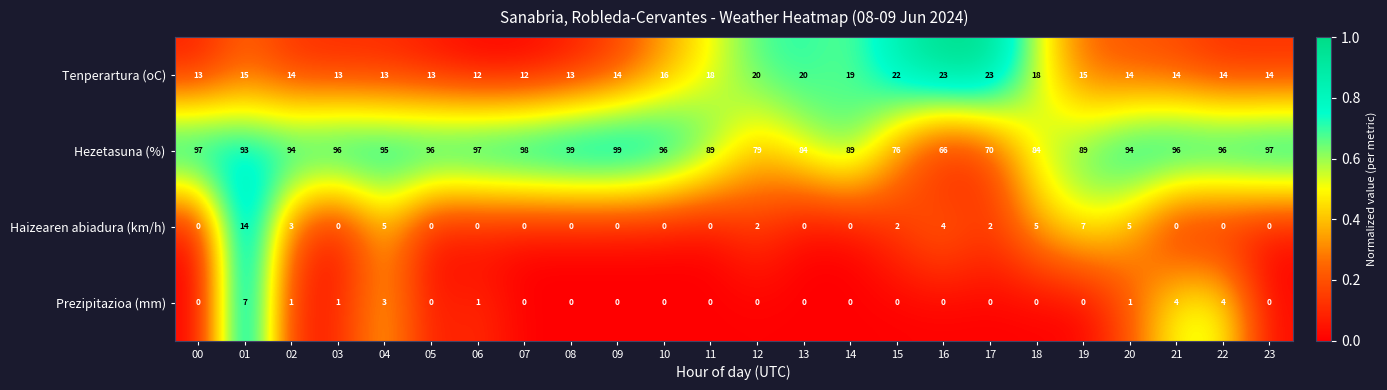

What is the difference between the maximum and minimum values in the Hezetasuna (%) series?

33